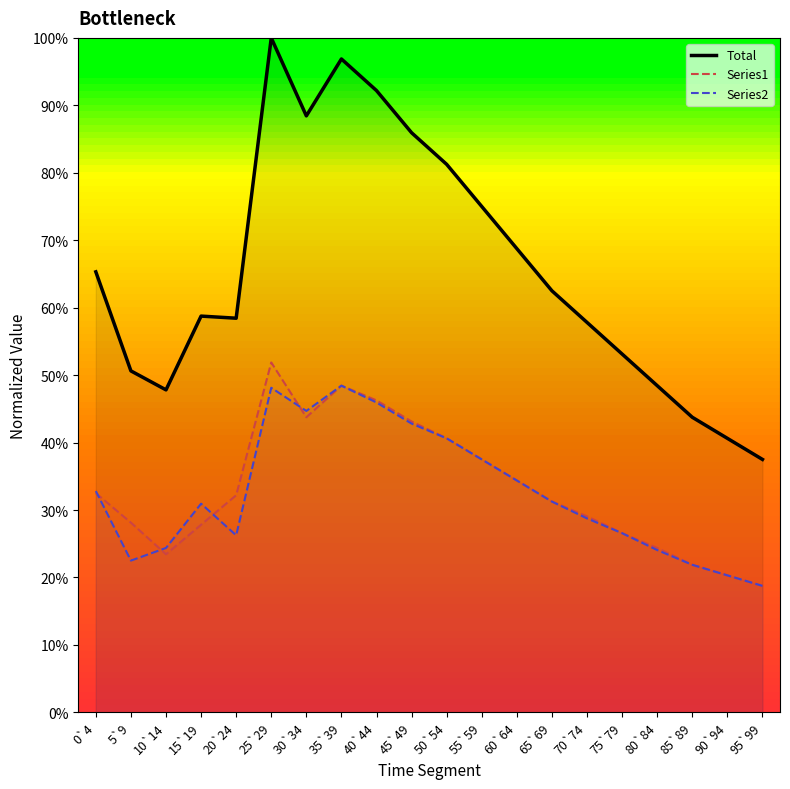

Which category has the lowest value across all series?

95`99